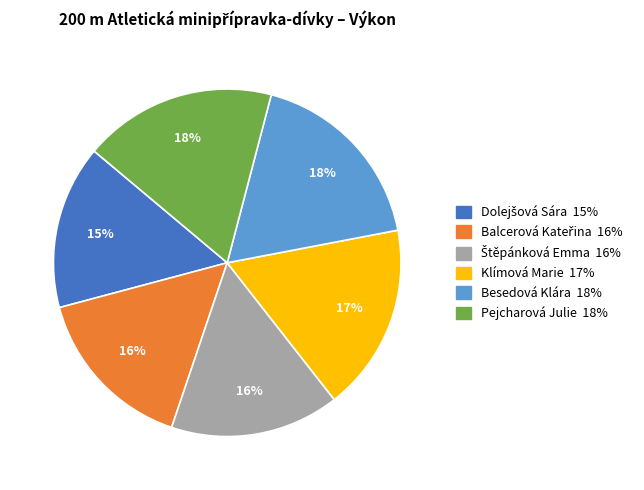

What percentage is the Pejcharová Julie slice, to the nearest percent?

18%